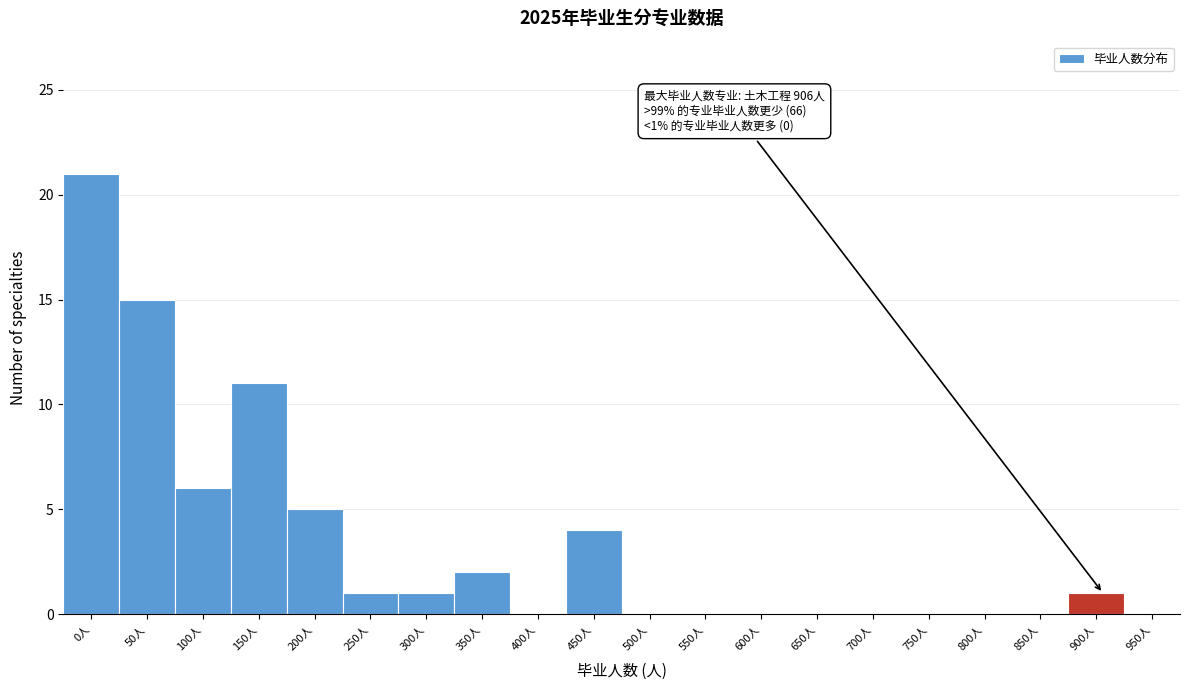

Reading right to left, what are all the values shown in this chart?

950人=0	900人=1	850人=0	800人=0	750人=0	700人=0	650人=0	600人=0	550人=0	500人=0	450人=4	400人=0	350人=2	300人=1	250人=1	200人=5	150人=11	100人=6	50人=15	0人=21